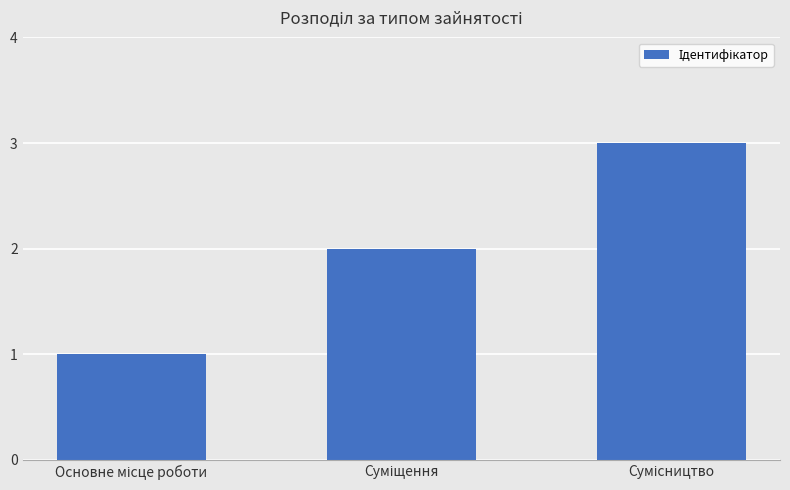

What is the smallest value displayed?

1